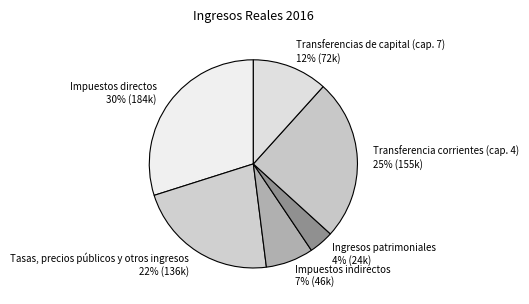

What percentage is the Transferencias de capital (cap. 7) slice, to the nearest percent?

12%